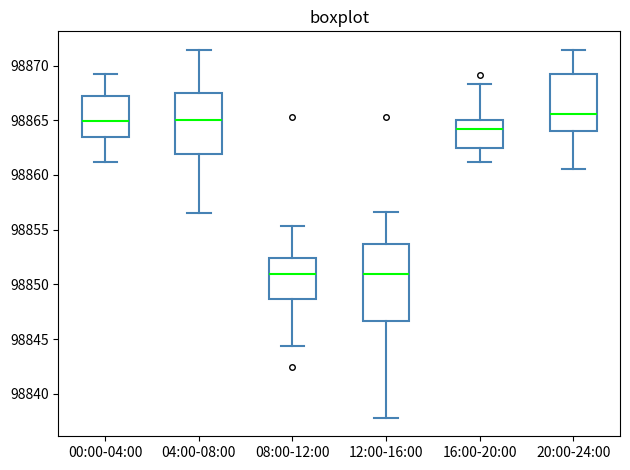

Which box is the tallest, from its lower edge to its upper edge?

12:00-16:00